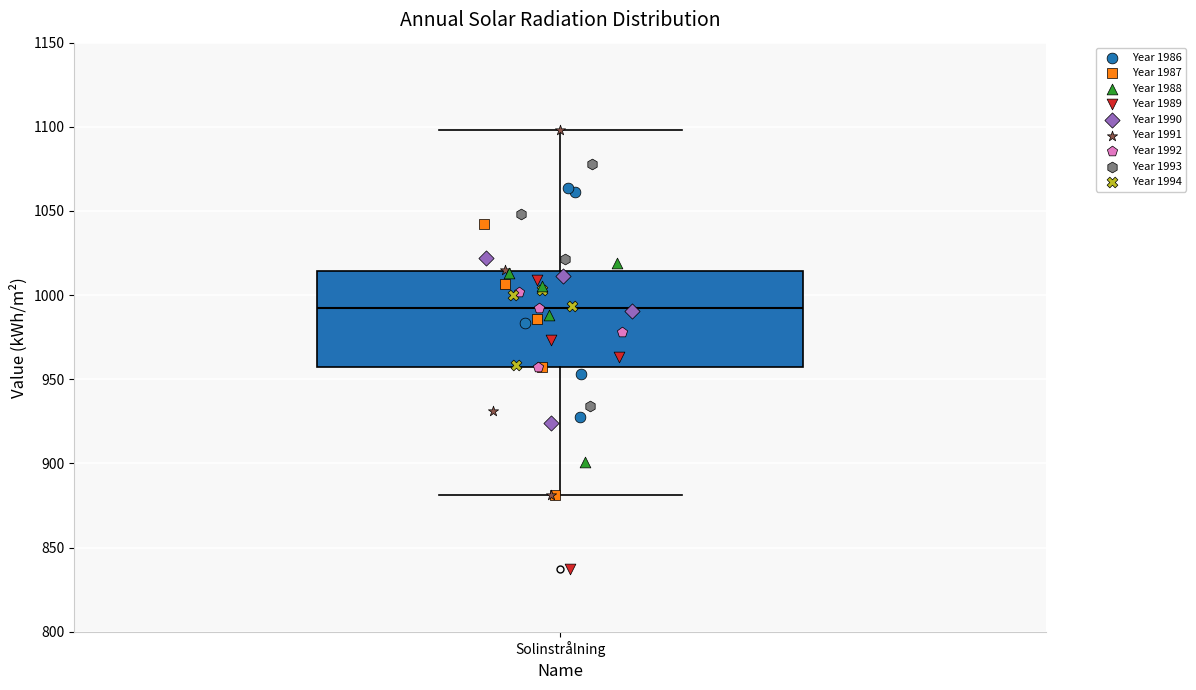

Transcribe this box plot: give where the median line is, the range the box spans, and where the two whiskers end, as read against the y-axis. The values are not printed on the chart, so give them approximately, as read against the axis.

median 990, box 955 to 1015, whiskers 880 to 1100